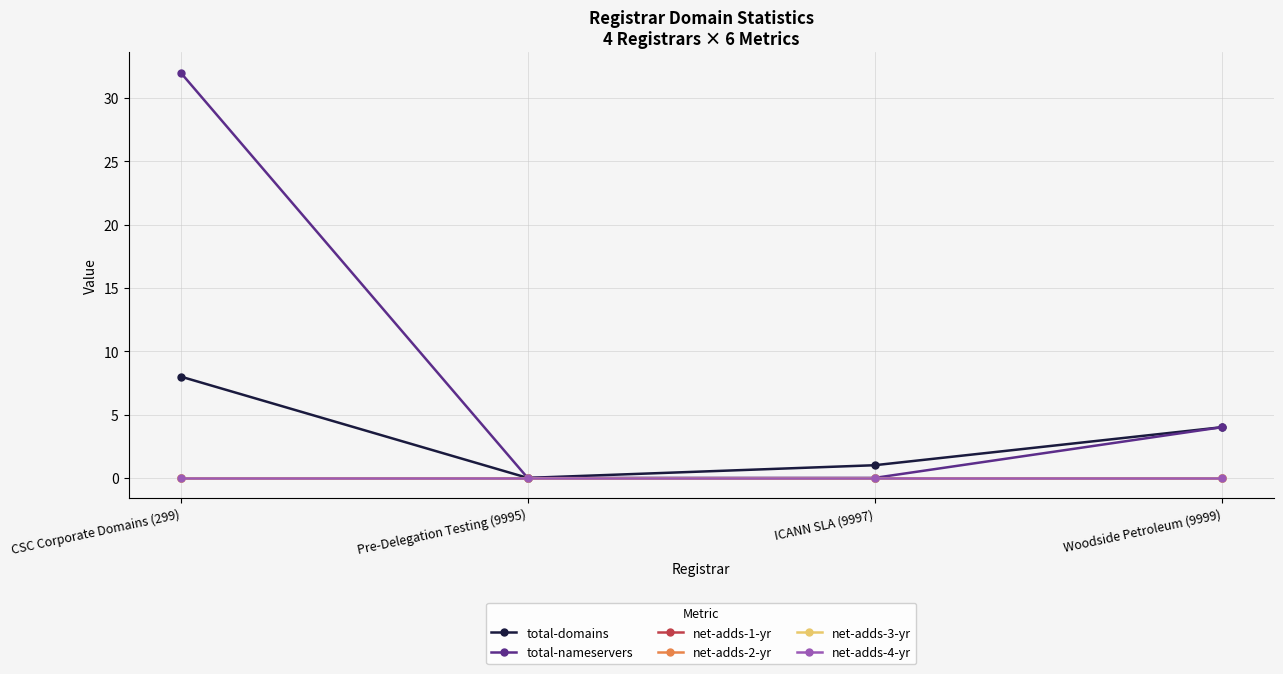

Is it true that total-domains equals 8 at CSC Corporate Domains (299)?

True